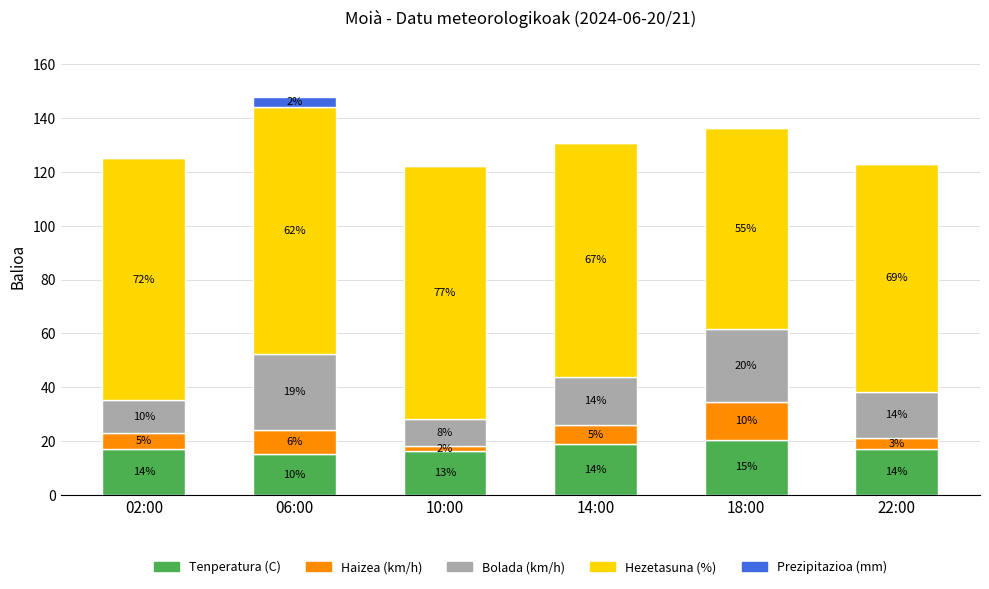

Which series has the largest total across all categories?

Hezetasuna (%)